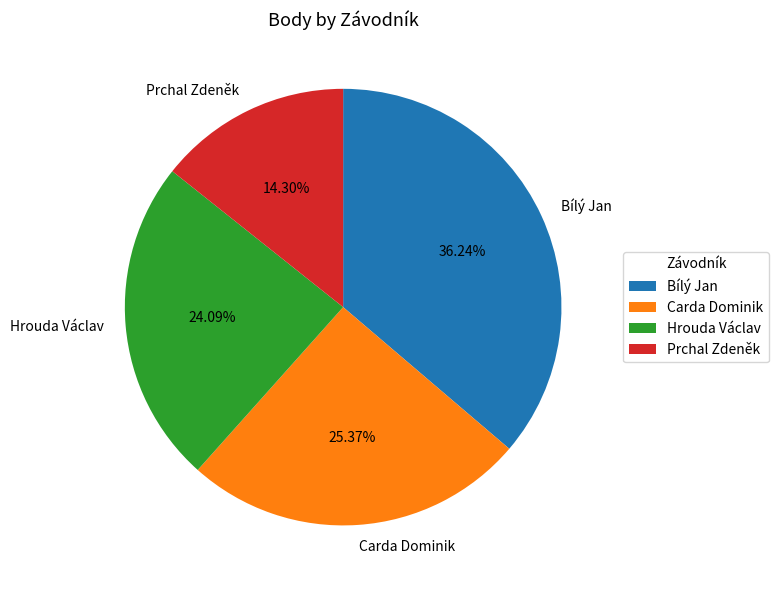

How many segments does this pie chart have?

4